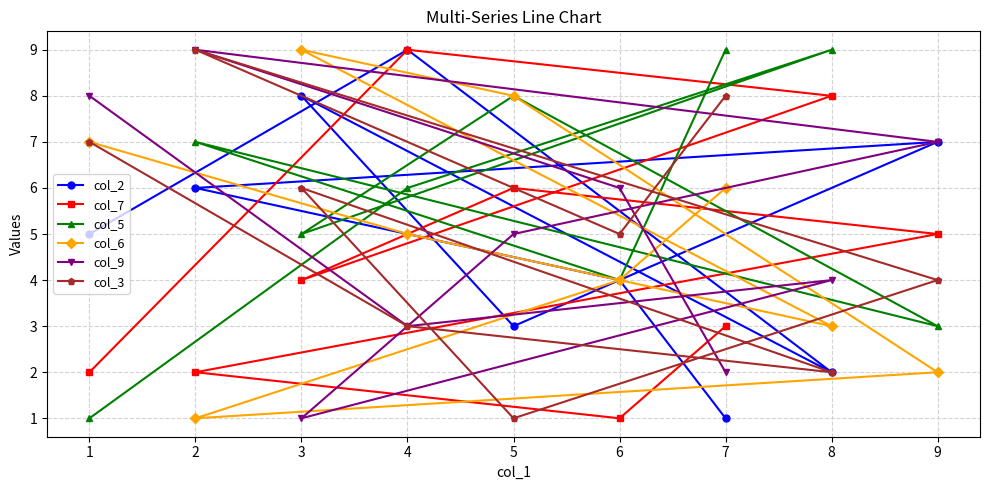

How many data points does each series have?

9